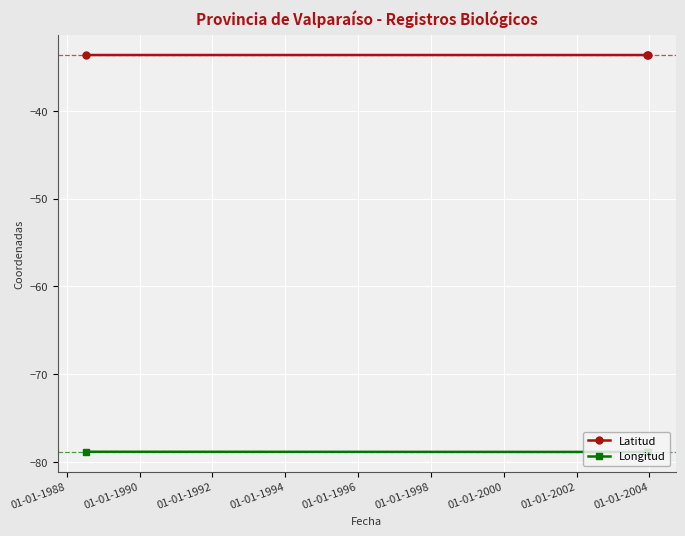

Which series has the largest total across all categories?

Latitud